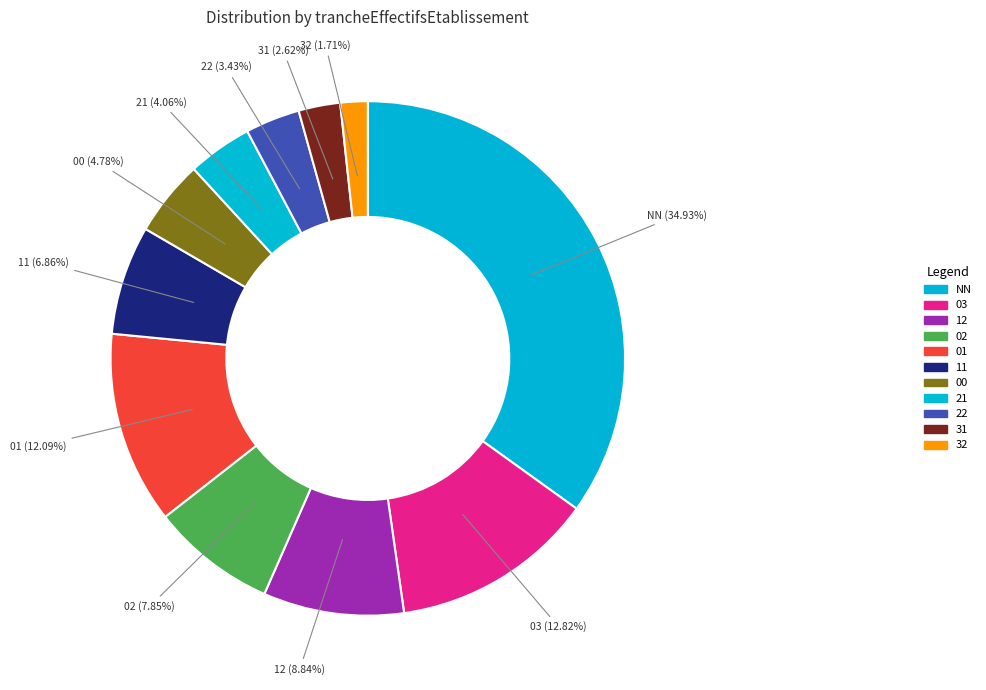

What percentage is NOT represented by 31?

97.4%